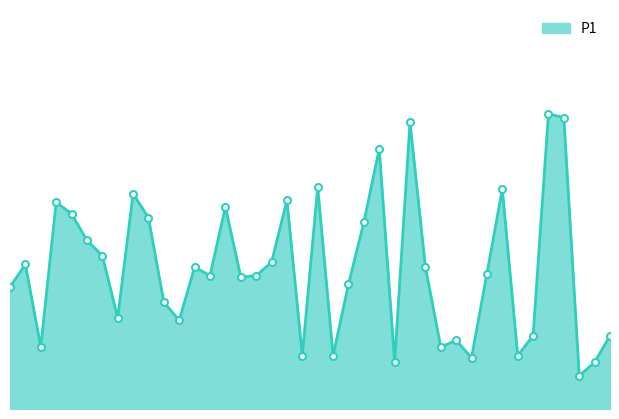

What is the difference between the second highest and second lowest values?

3.7